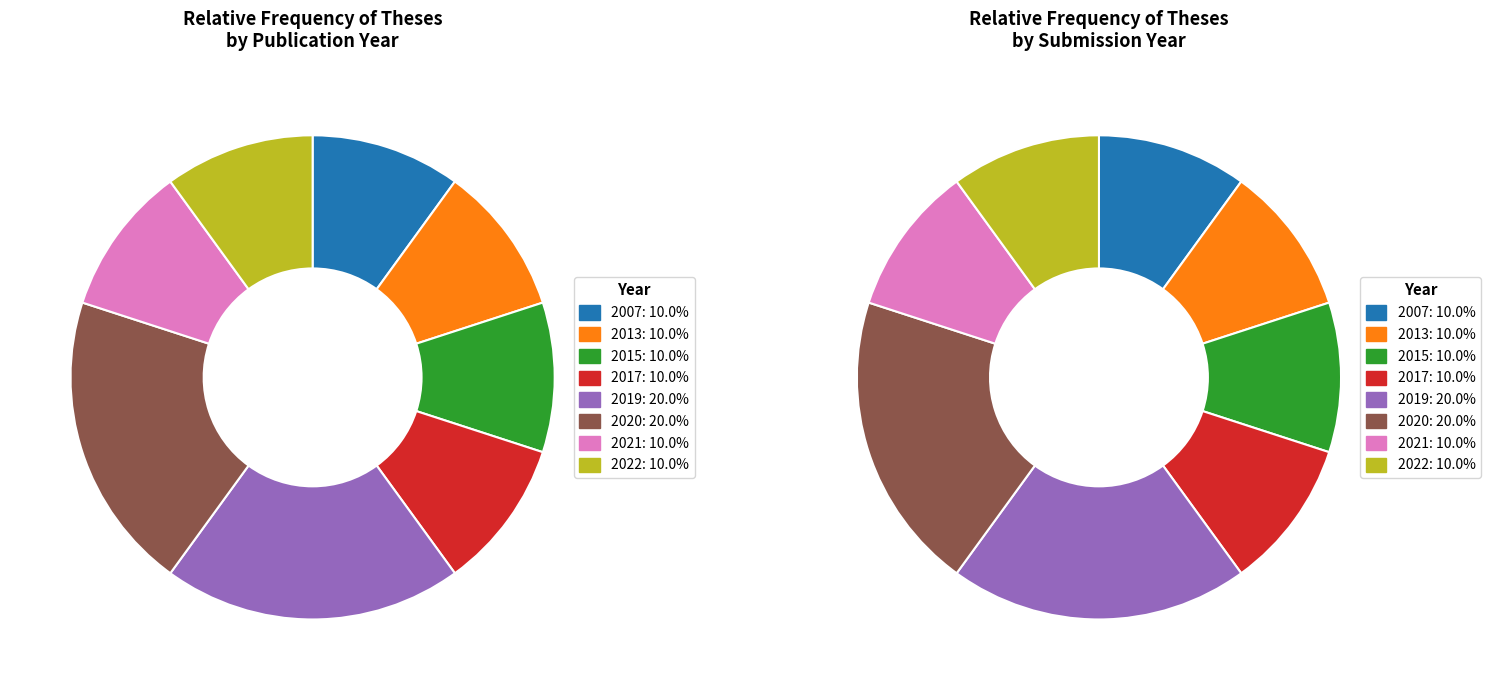

True or false: 2015 accounts for 27% of the total.

False